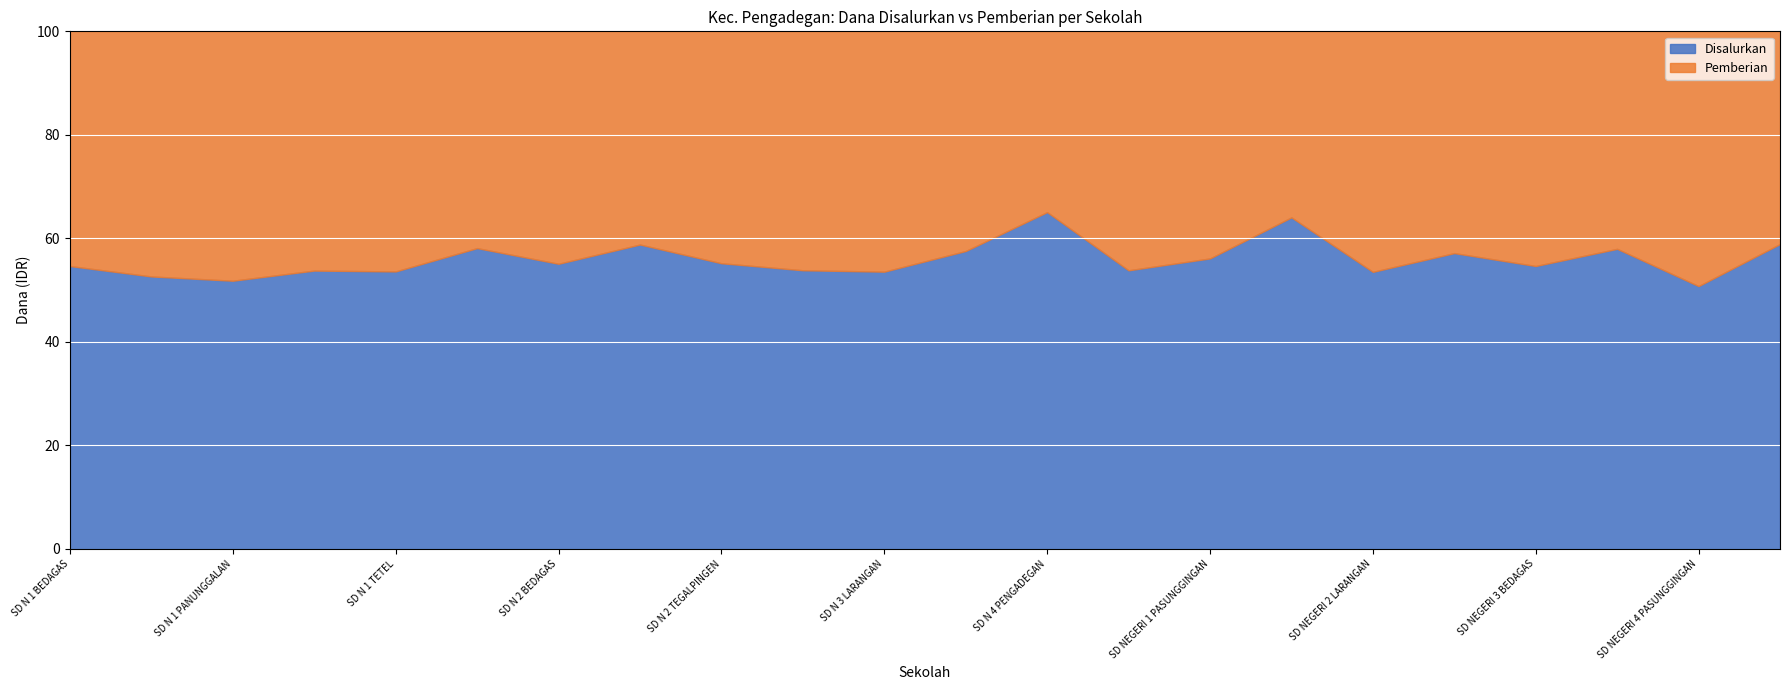

Which series has the largest total across all categories?

Disalurkan